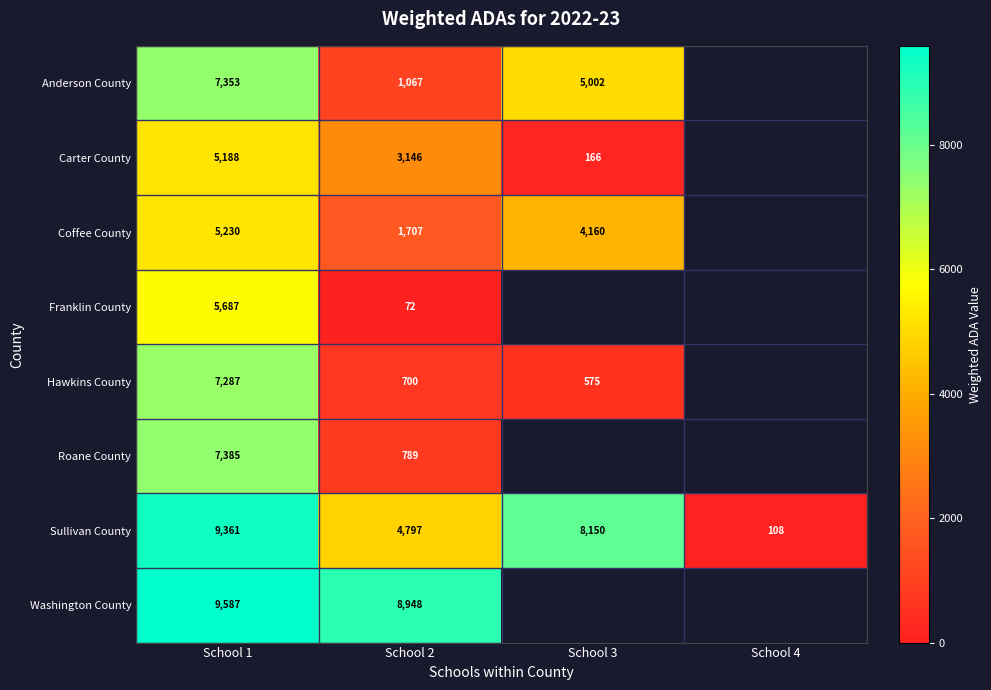

Is the value of Sullivan County at School 3 greater than the value of Washington County at School 2?

No